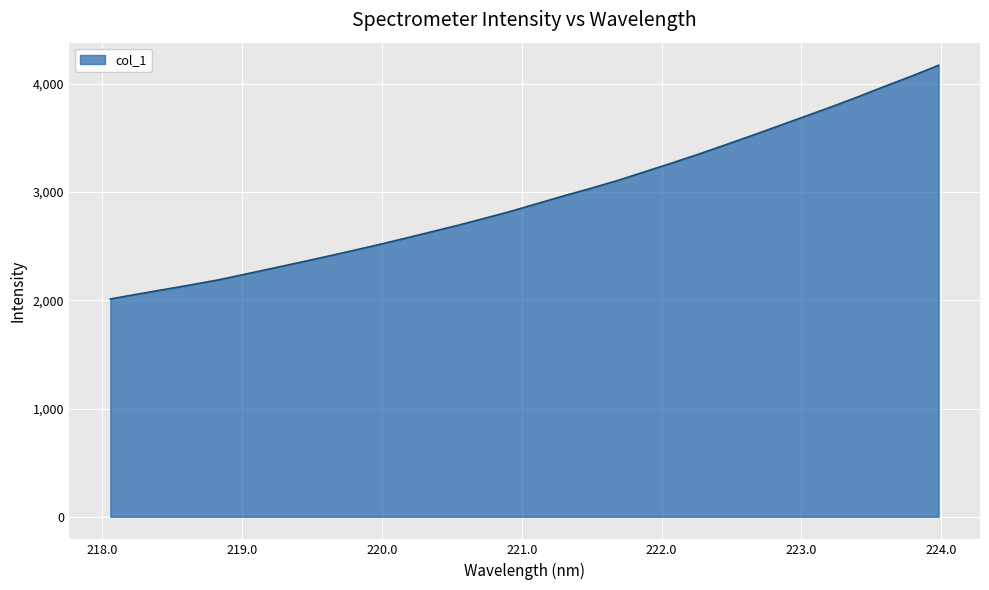

What is the greatest value displayed?

4170.7